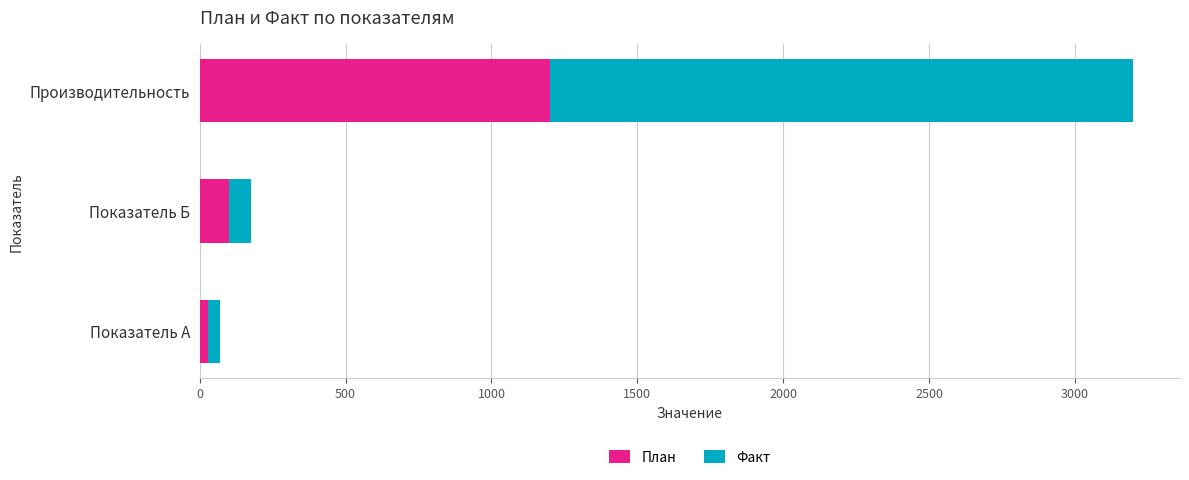

At which category is the sum across all series the highest?

Производительность